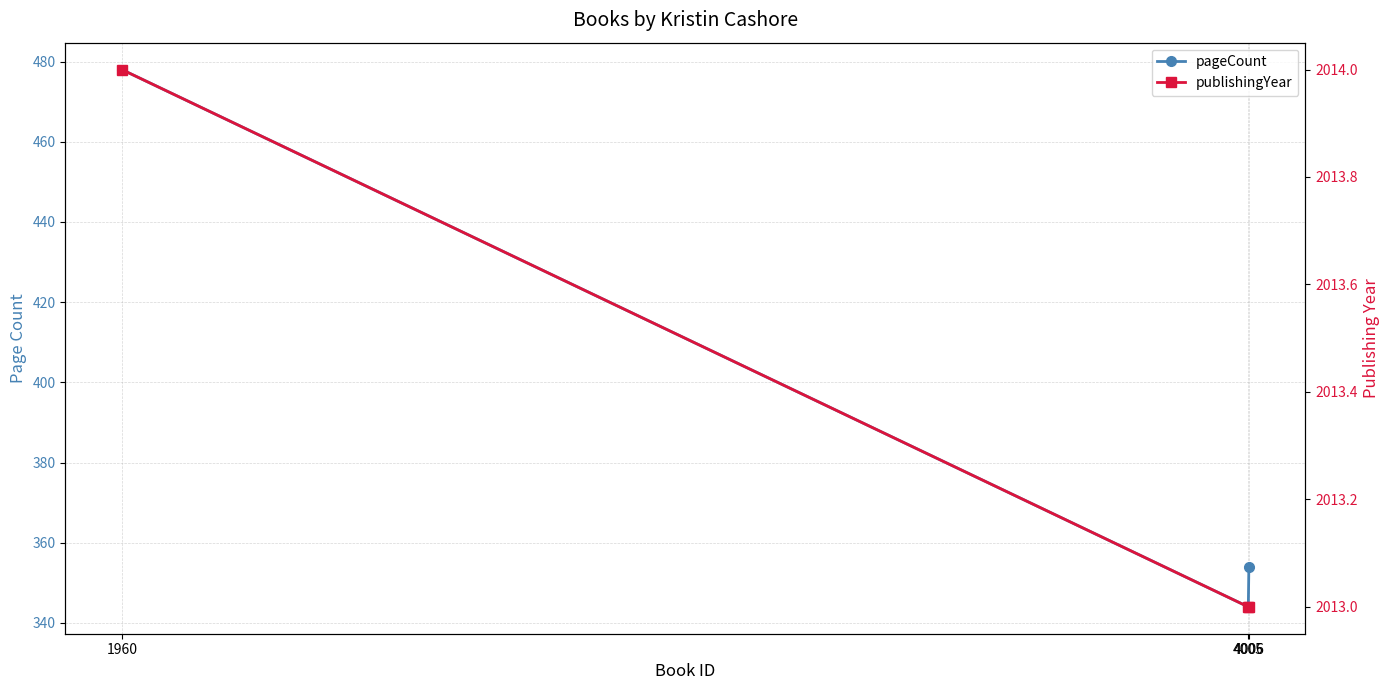

Between 4005 and 1960, which is larger?

1960